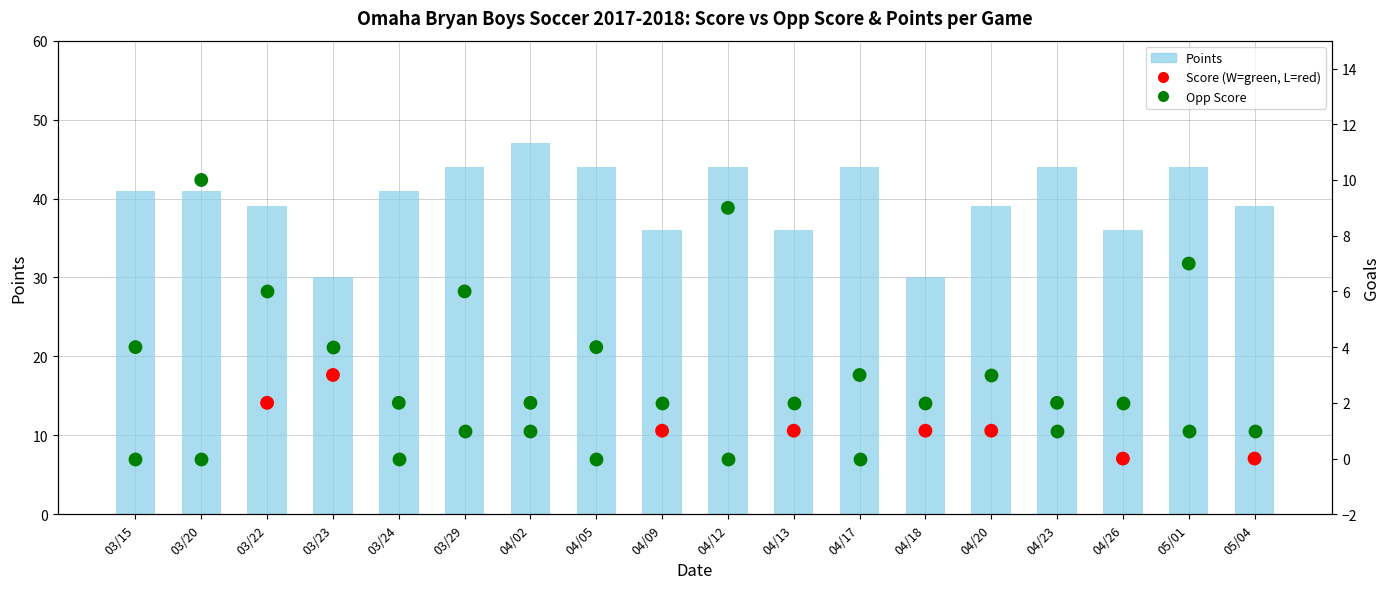

Which series contains the lowest Y value?

Score